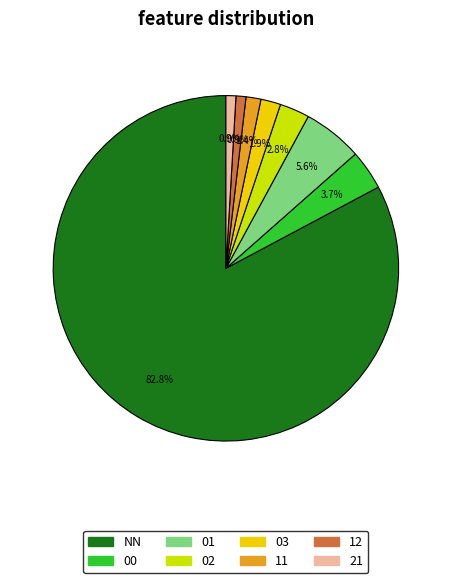

To the nearest percent, what is the difference between the 02 and 11 slice percentages?

1%